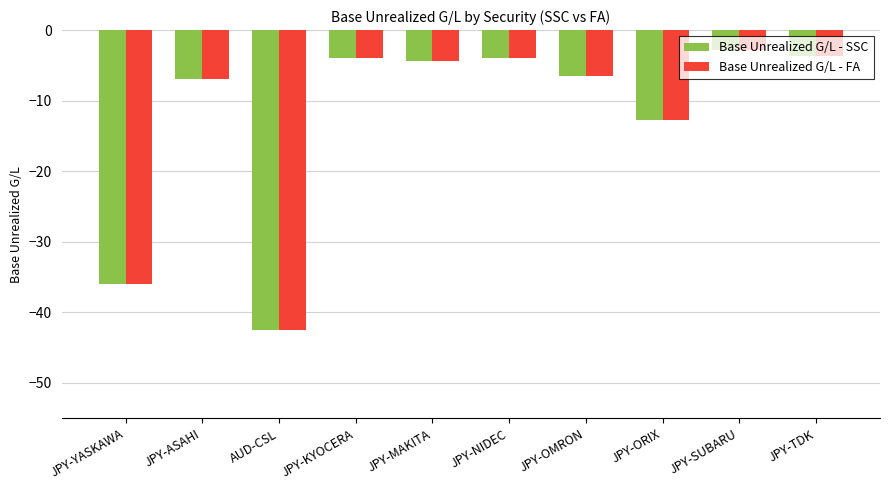

The Base Unrealized G/L - FA series shows -4.0 at JPY-NIDEC. True or false?

True